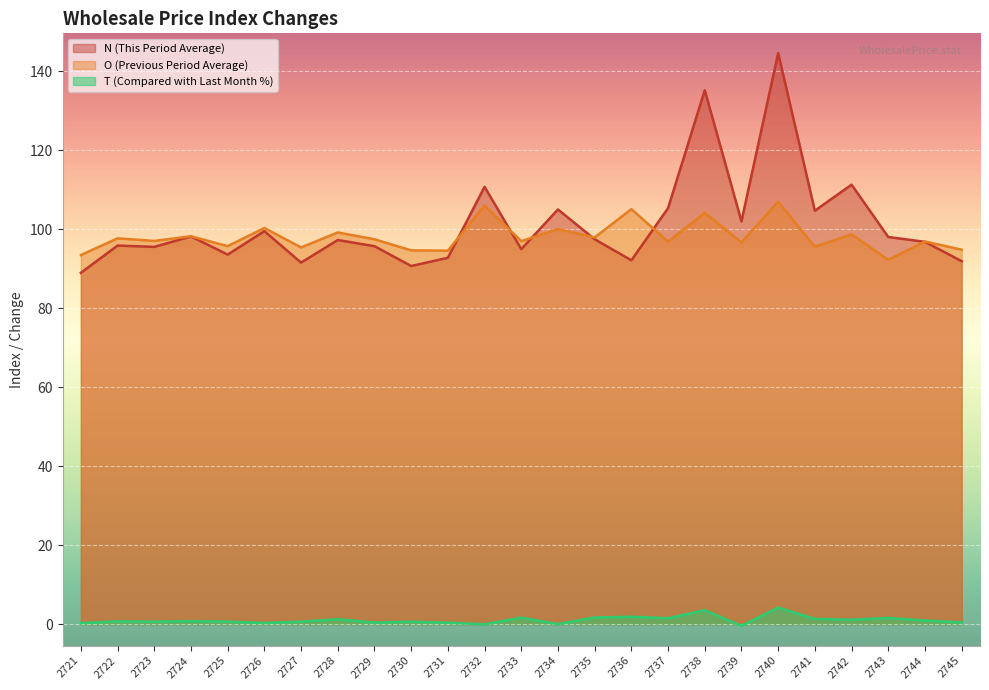

Reading left to right, transcribe all the data shown in this chart.

N: 2721=89.0	2722=95.9	2723=95.5	2724=98.2	2725=93.6	2726=99.5	2727=91.5	2728=97.3	2729=95.7	2730=90.7	2731=92.8	2732=110.7	2733=95.0	2734=105.0	2735=97.5	2736=92.1	2737=105.3	2738=135.2	2739=102.0	2740=144.6	2741=104.7	2742=111.3	2743=98.0	2744=96.8	2745=91.9
O: 2721=93.5	2722=97.7	2723=97.0	2724=98.2	2725=95.7	2726=100.3	2727=95.4	2728=99.2	2729=97.5	2730=94.7	2731=94.6	2732=106.0	2733=97.0	2734=100.0	2735=97.9	2736=105.1	2737=96.9	2738=104.2	2739=96.7	2740=107.0	2741=95.6	2742=98.7	2743=92.2	2744=96.9	2745=94.8
T: 2721=0.3	2722=0.7	2723=0.6	2724=0.8	2725=0.6	2726=0.3	2727=0.6	2728=1.2	2729=0.4	2730=0.6	2731=0.4	2732=-0.1	2733=1.6	2734=0.0	2735=1.7	2736=1.9	2737=1.5	2738=3.5	2739=-0.4	2740=4.2	2741=1.3	2742=1.1	2743=1.6	2744=0.9	2745=0.5